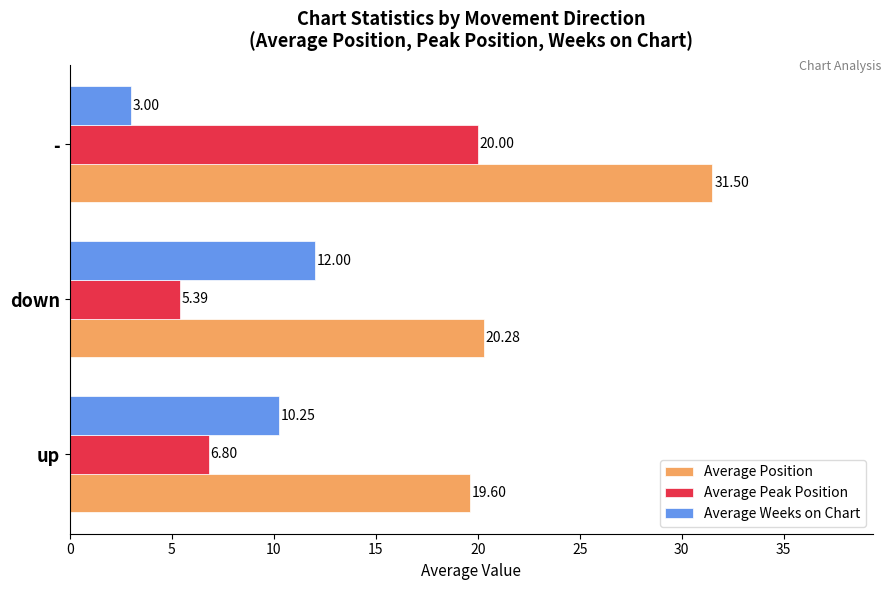

What is the sum of all Average Peak Position values?

32.2